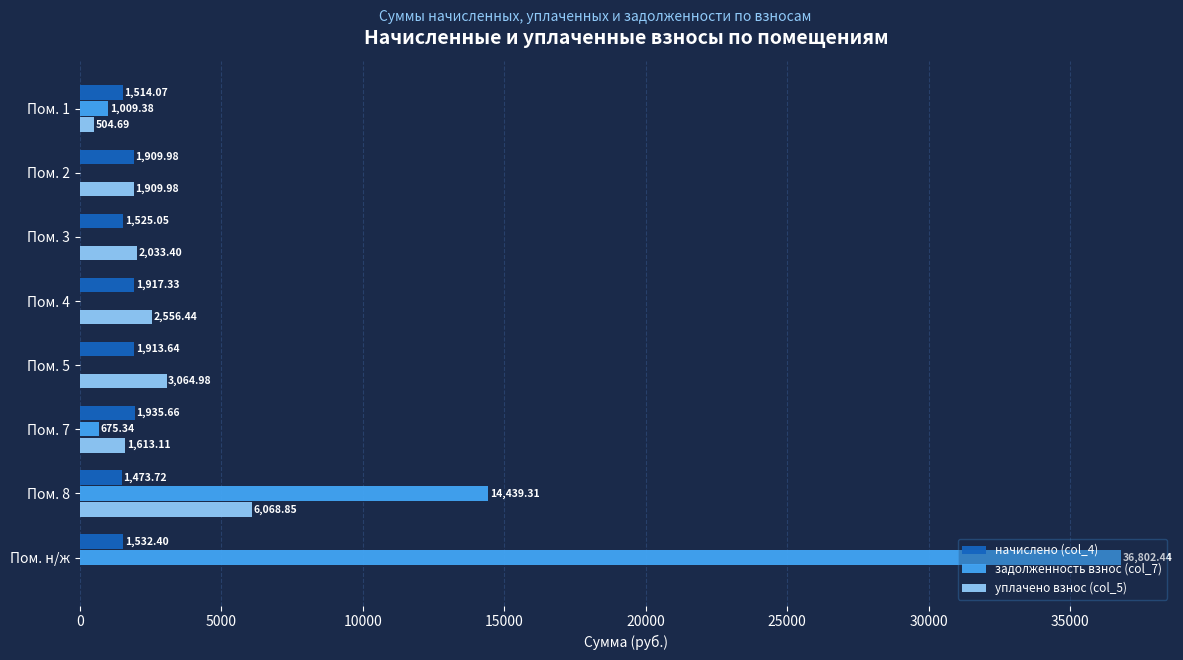

Count the number of data series in this chart.

3